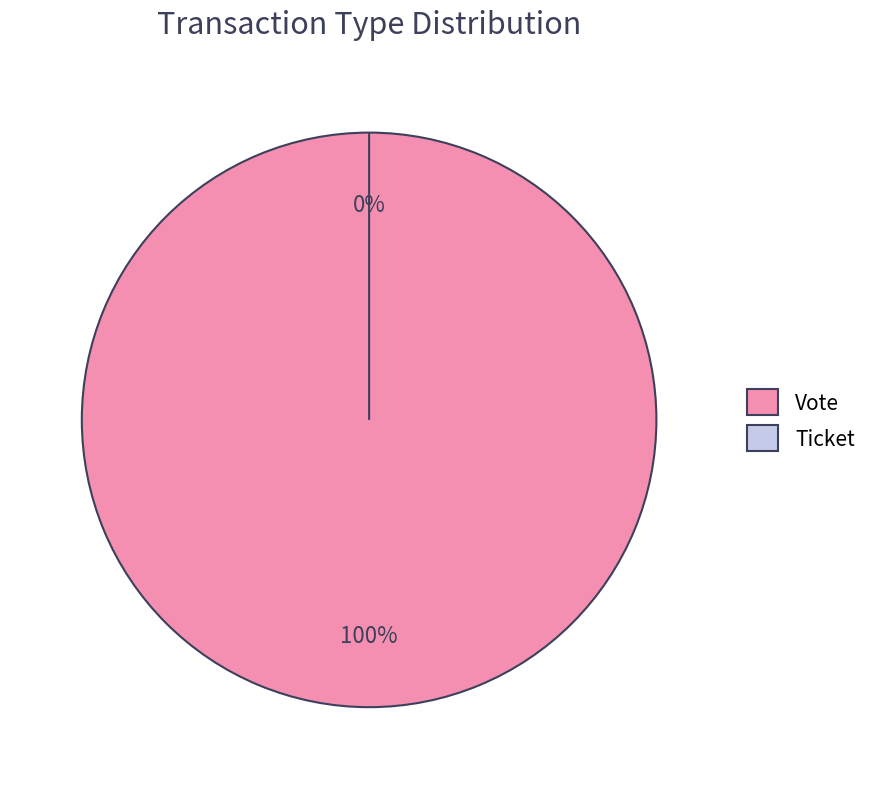

Which category has the smallest portion of the pie?

Ticket